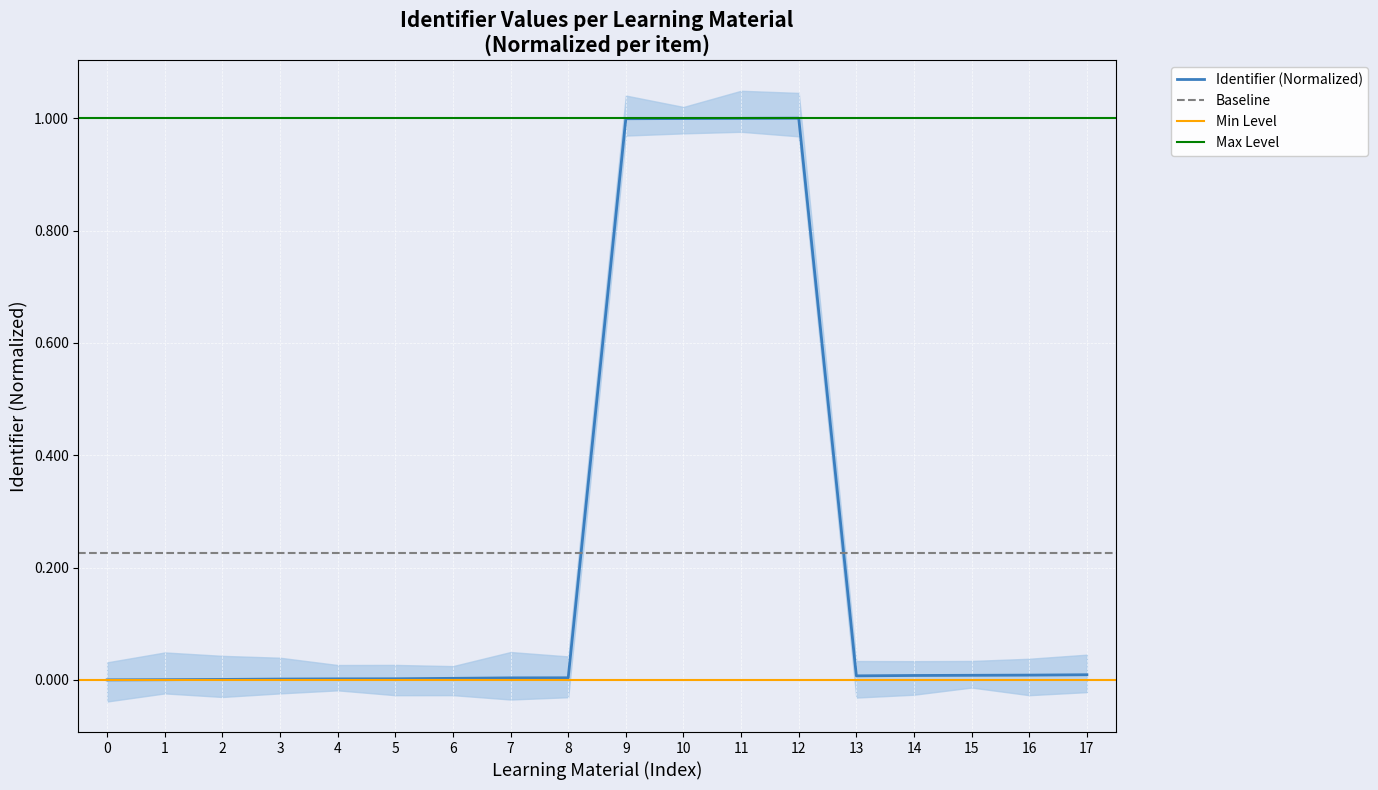

What is the difference between the maximum and minimum values?

1.0